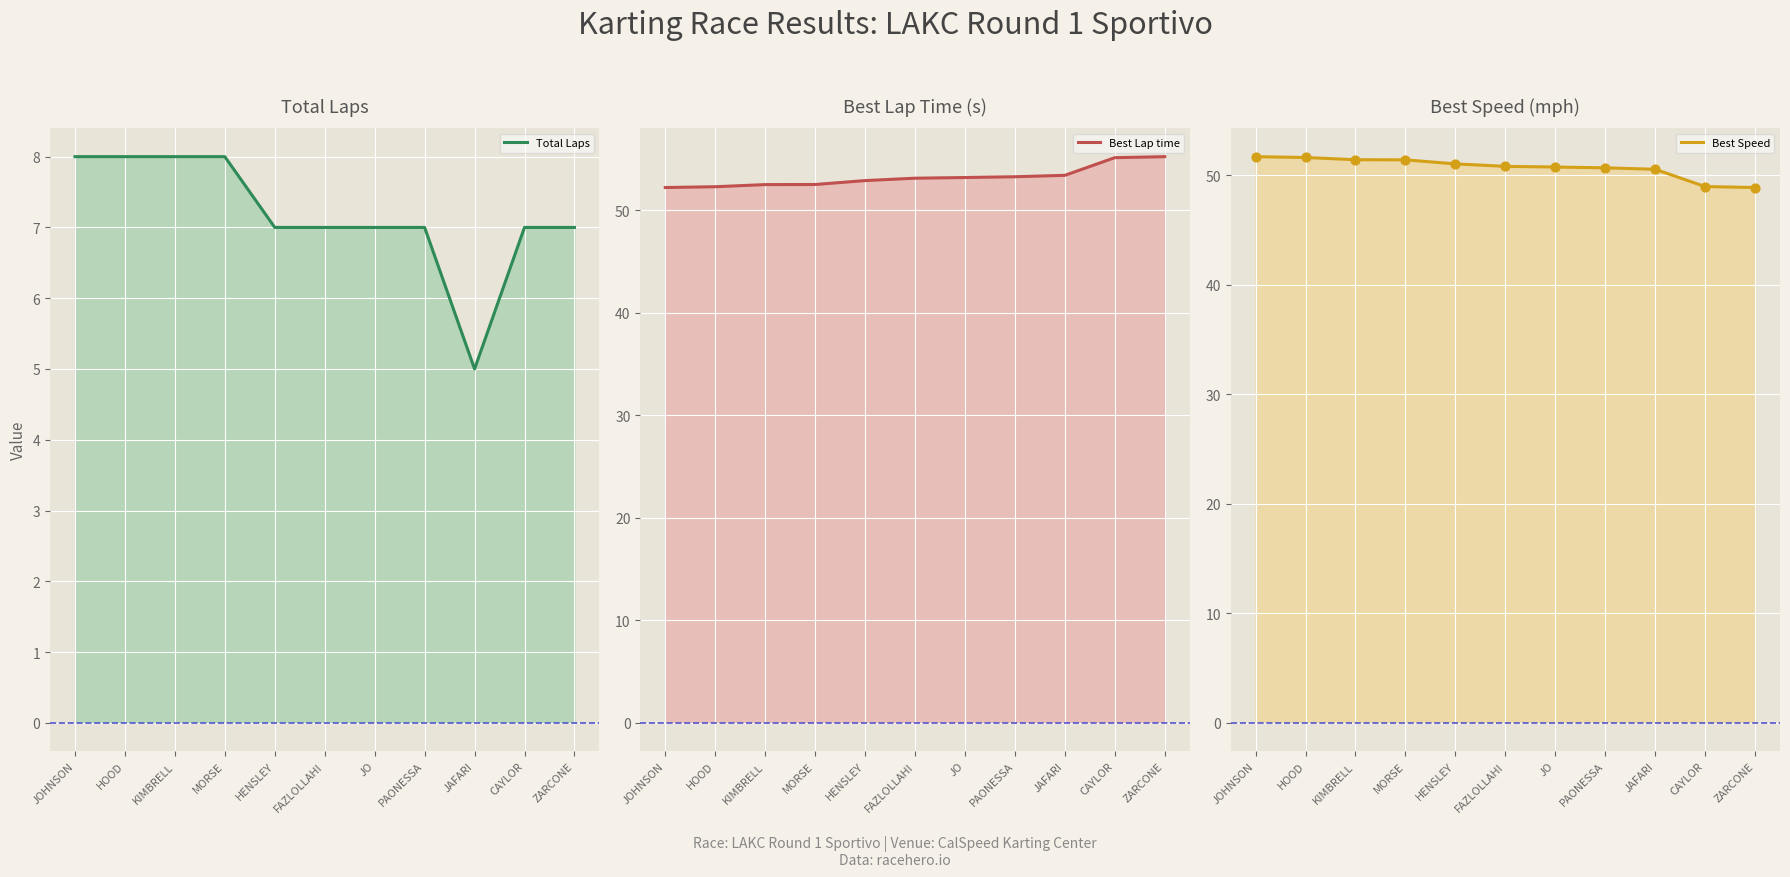

What are all the series names shown in the legend?

Total Laps, Best Lap time, Best Speed